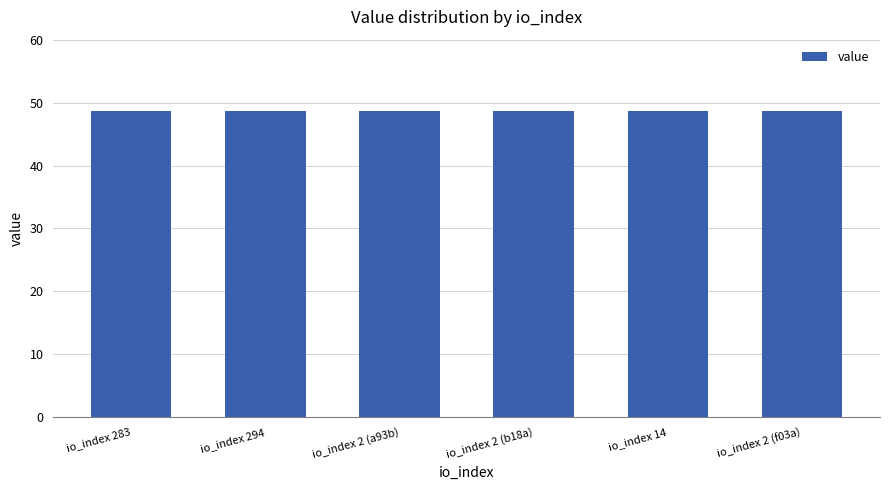

The value at io_index 2 (f03a) is 48.7. True or false?

True